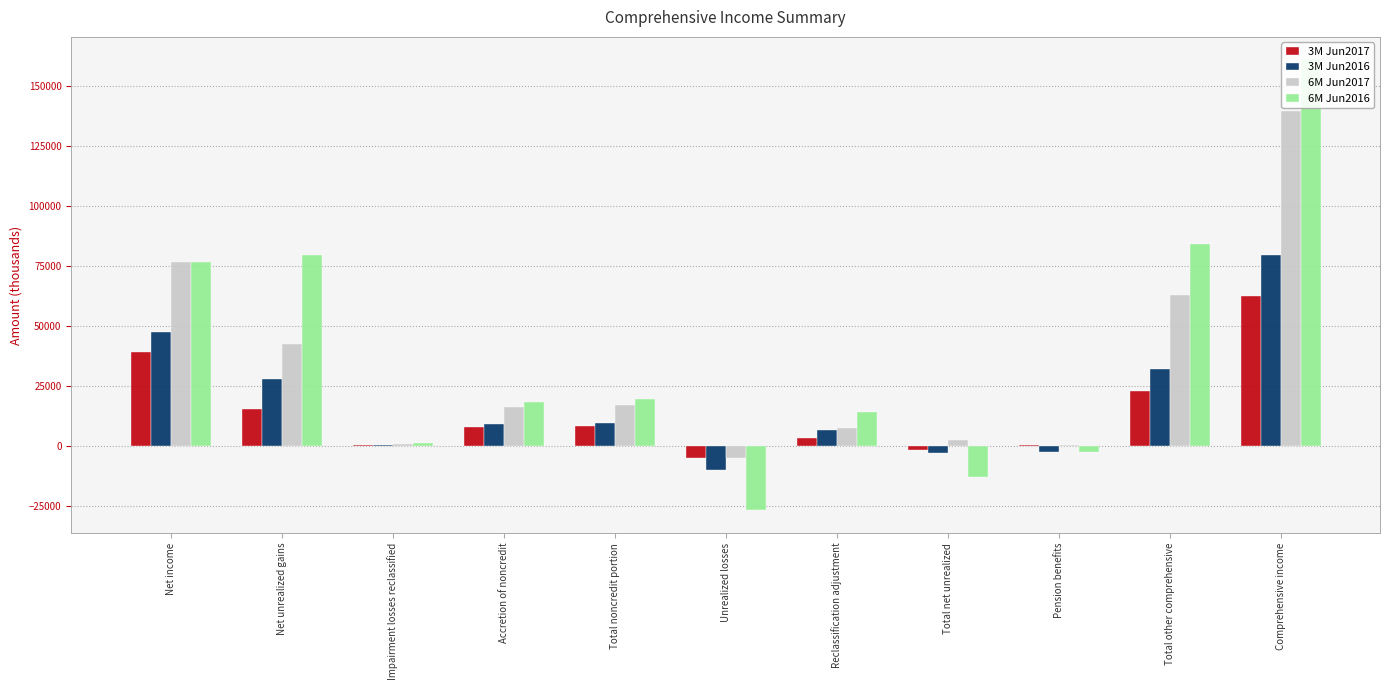

How many data points in 3M Jun2017 are less than 8119?

5